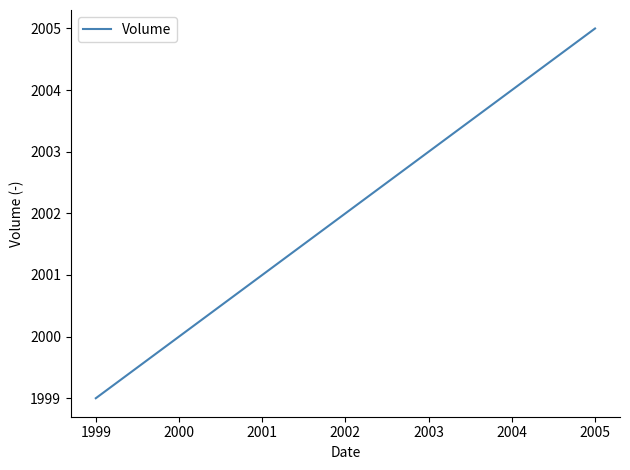

Rank the categories by value from highest to lowest.

2005, 2003, 2001, 1999